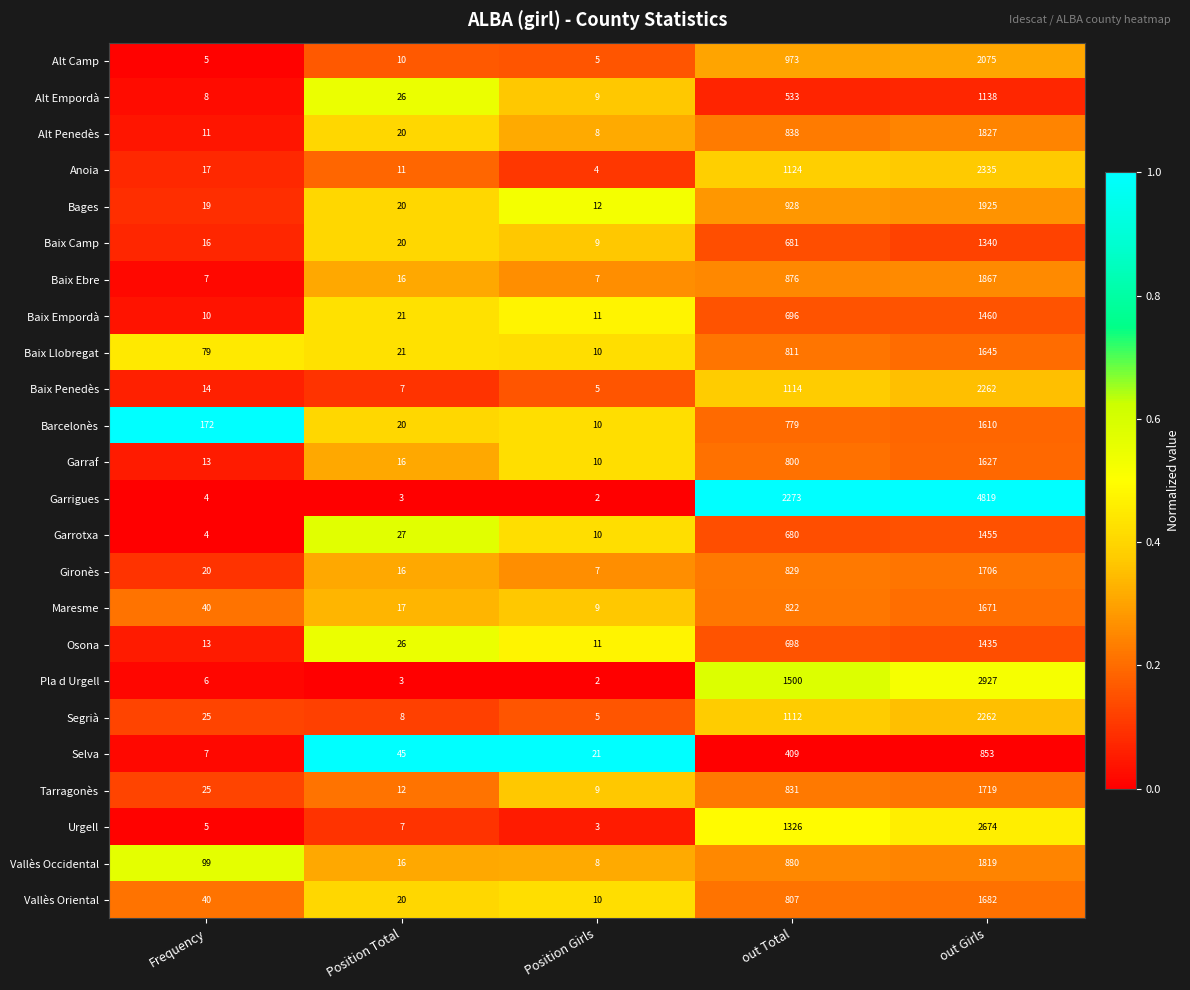

How many series are shown in this chart?

24